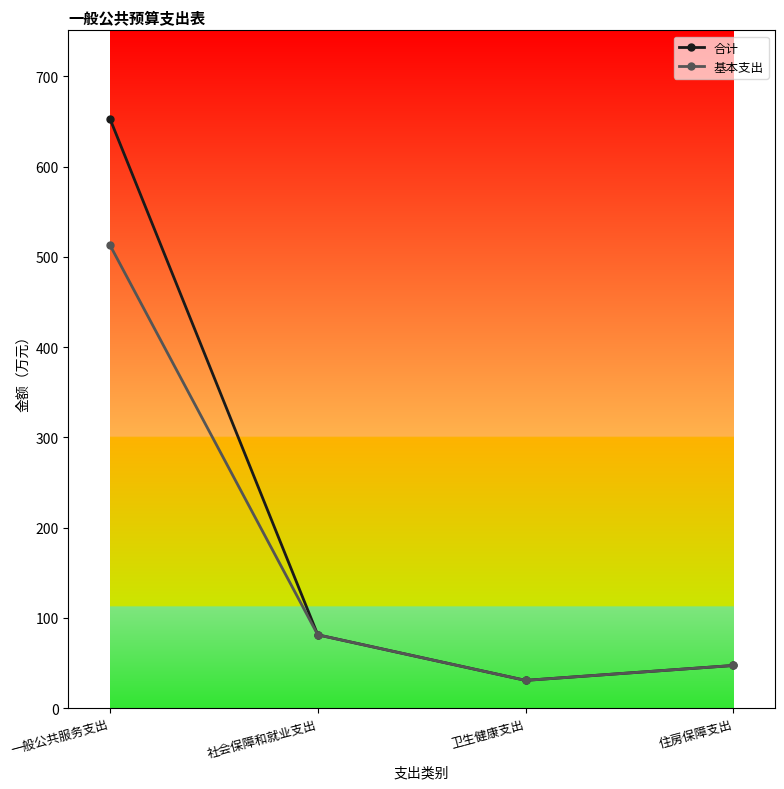

Which category has the lowest value in the 基本支出 series?

卫生健康支出